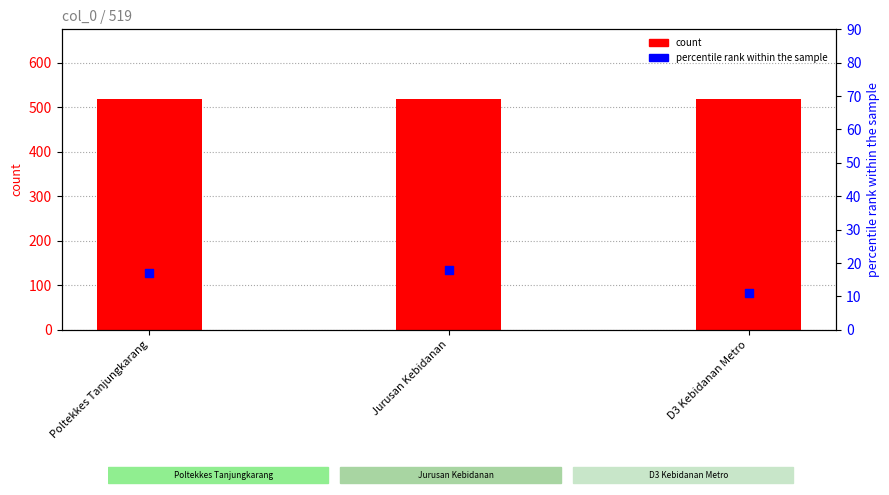

Which series reaches the maximum Y coordinate?

count